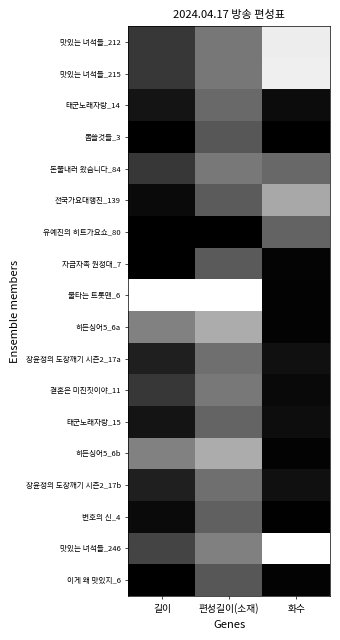

Reading left to right, extract all data points from this chart.

맛있는 녀석들_212: 길이=0.8	편성길이(소재)=0.6	화수=0.1
맛있는 녀석들_215: 길이=0.8	편성길이(소재)=0.6	화수=0.1
태군노래자랑_14: 길이=0.9	편성길이(소재)=0.7	화수=1.0
몸쓸것들_3: 길이=1.0	편성길이(소재)=0.7	화수=1.0
돈쭐내러 왔습니다_84: 길이=0.8	편성길이(소재)=0.6	화수=0.7
전국가요대행진_139: 길이=1.0	편성길이(소재)=0.7	화수=0.4
유예진의 히트가요쇼_80: 길이=1.0	편성길이(소재)=1.0	화수=0.7
자급자족 원정대_7: 길이=1.0	편성길이(소재)=0.7	화수=1.0
불타는 트롯맨_6: 길이=0.0	편성길이(소재)=0.0	화수=1.0
히든싱어5_6a: 길이=0.6	편성길이(소재)=0.4	화수=1.0
장윤정의 도장깨기 시즌2_17a: 길이=0.9	편성길이(소재)=0.6	화수=0.9
결혼은 미친짓이야_11: 길이=0.8	편성길이(소재)=0.6	화수=1.0
태군노래자랑_15: 길이=0.9	편성길이(소재)=0.7	화수=1.0
히든싱어5_6b: 길이=0.6	편성길이(소재)=0.4	화수=1.0
장윤정의 도장깨기 시즌2_17b: 길이=0.9	편성길이(소재)=0.6	화수=0.9
변호의 신_4: 길이=1.0	편성길이(소재)=0.7	화수=1.0
맛있는 녀석들_246: 길이=0.8	편성길이(소재)=0.6	화수=0.0
이게 왜 맛있지_6: 길이=1.0	편성길이(소재)=0.7	화수=1.0